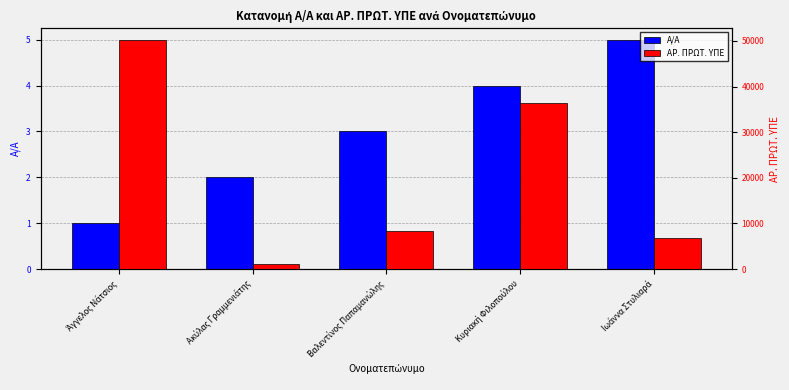

At how many categories does at least one series exceed 11631?

2